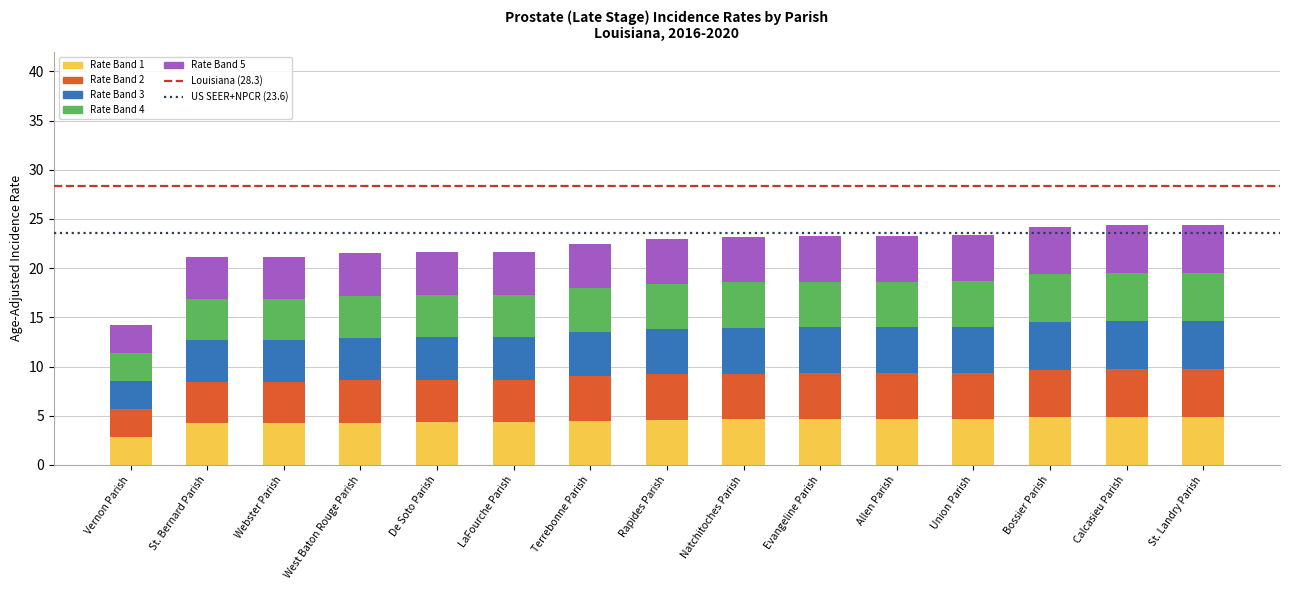

What is the total value across all series at Terrebonne Parish?

22.5